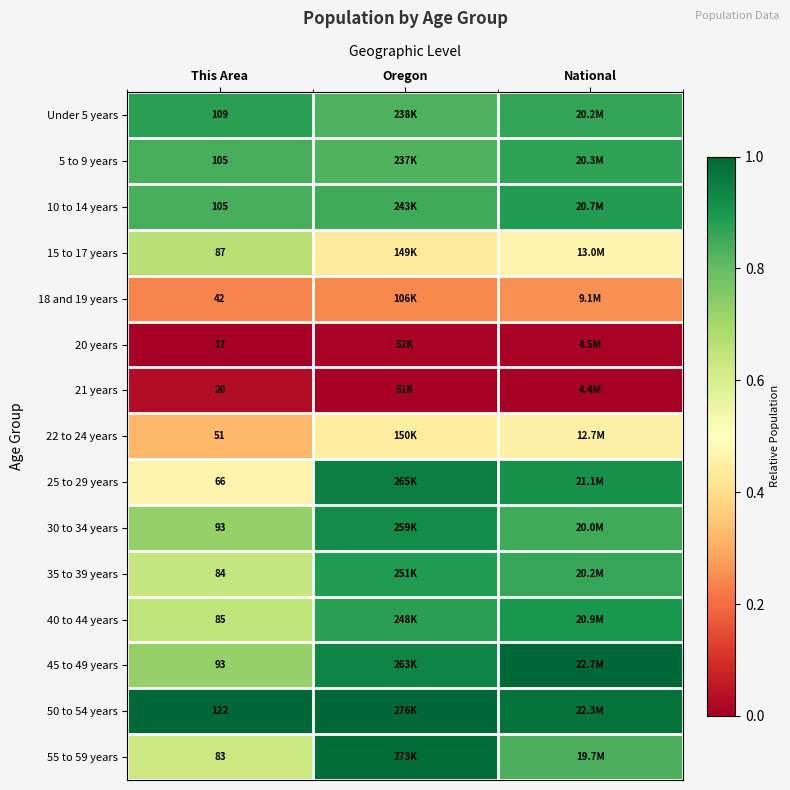

Which series has the largest total across all categories?

50 to 54 years